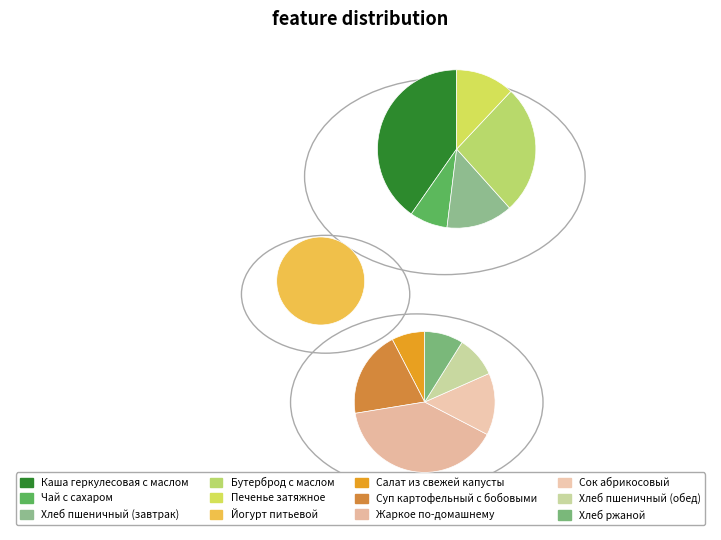

How many segments does this pie chart have?

12